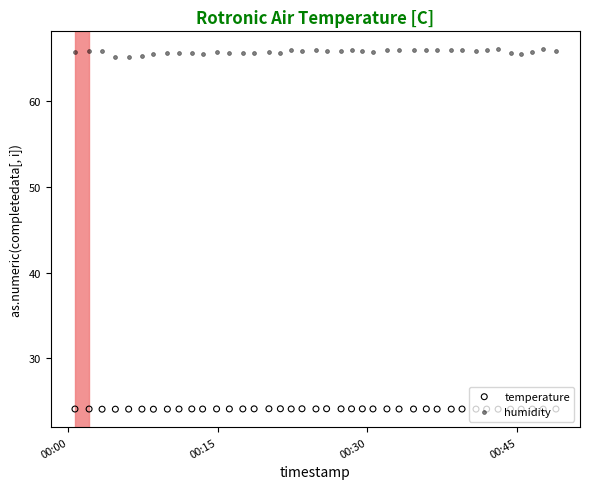

Which series has the largest total across all categories?

humidity